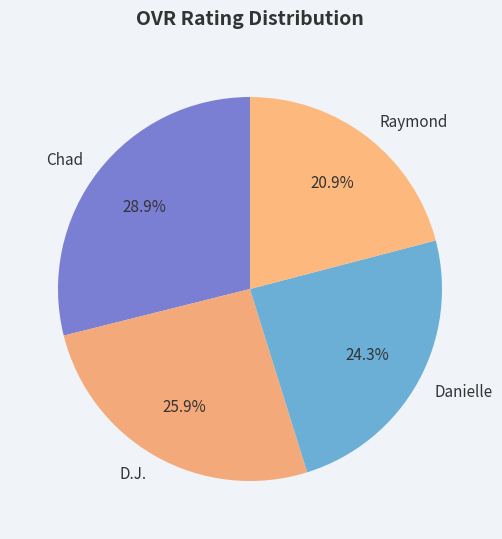

Does Danielle represent more than half of the total?

No